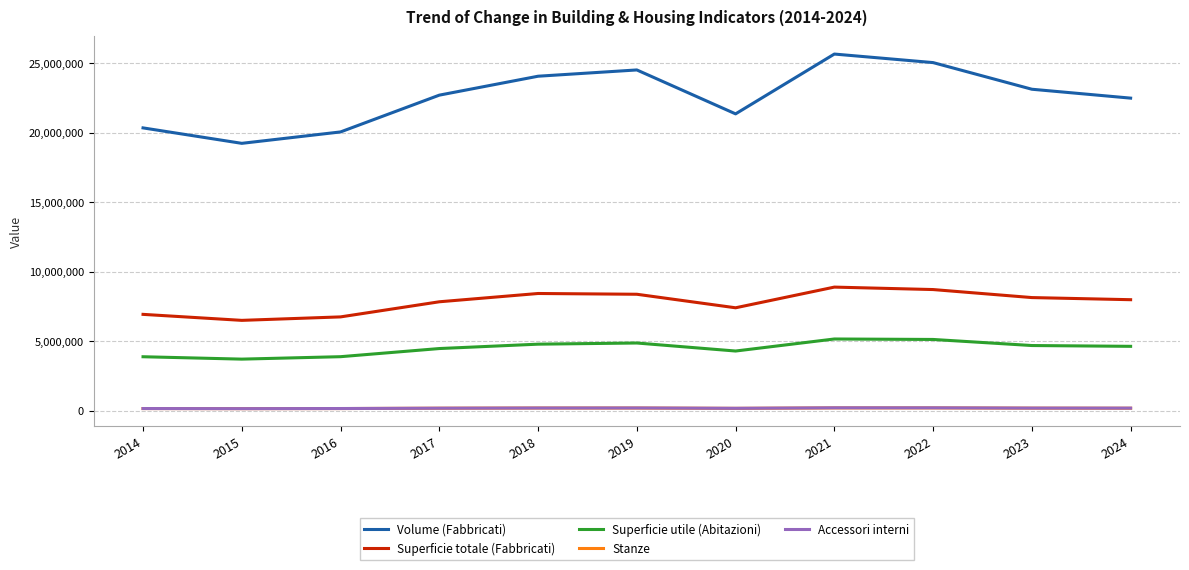

True or false: Volume (Fabbricati) and Accessori interni intersect in this chart.

False